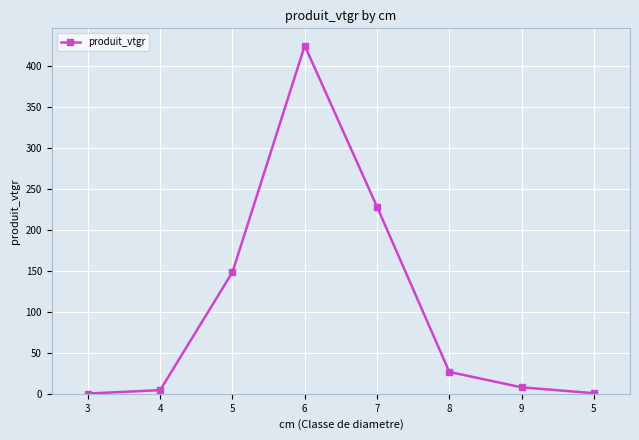

Does the chart have visible grid lines?

Yes